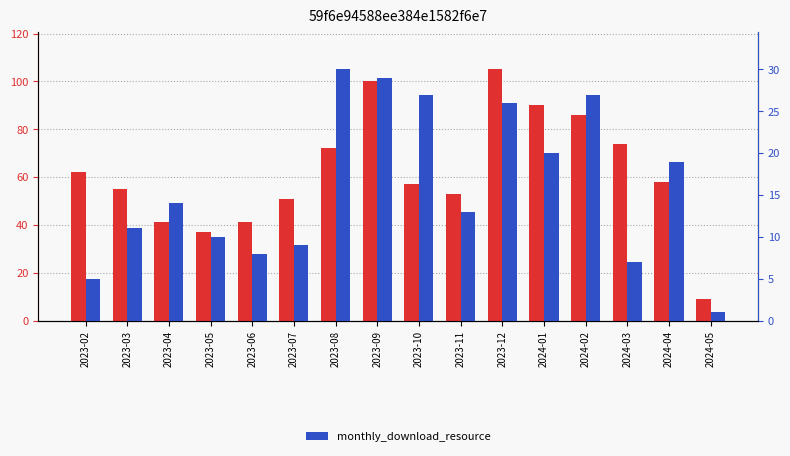

What is the average value of the monthly_download_resource series?

16